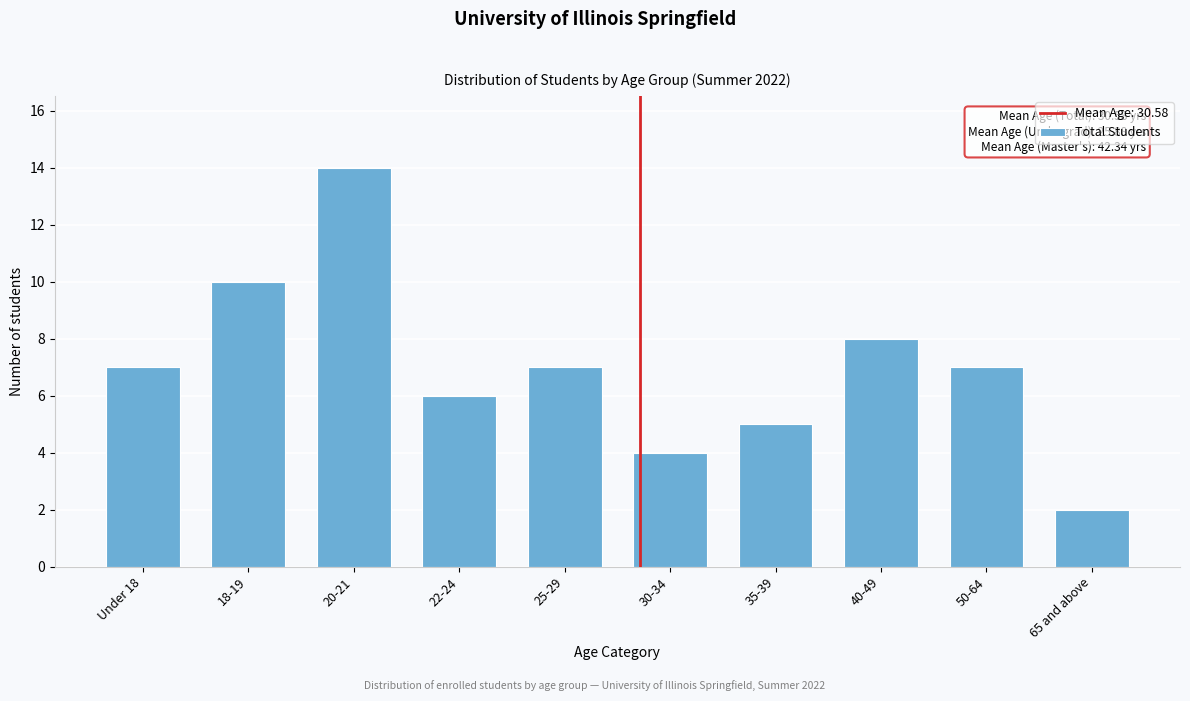

Reading left to right, list all the values displayed in this chart.

Under 18=7	18-19=10	20-21=14	22-24=6	25-29=7	30-34=4	35-39=5	40-49=8	50-64=7	65 and above=2